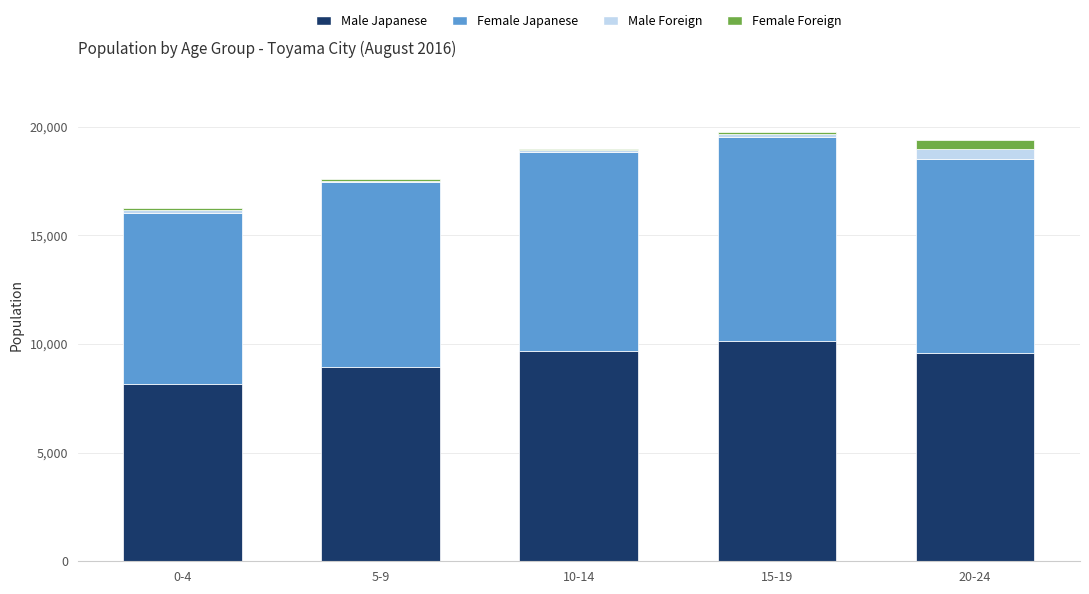

Count the number of categories in the chart.

5